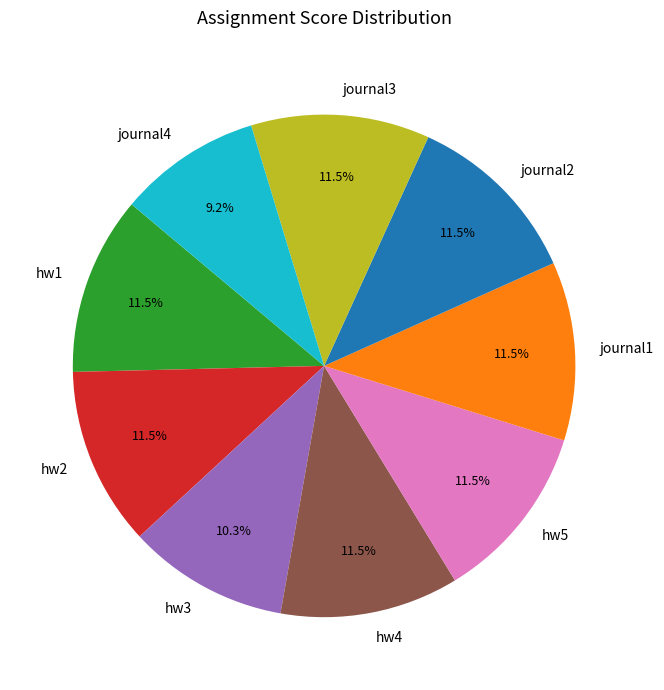

Combined, do hw1 and hw4 account for over 50%?

No